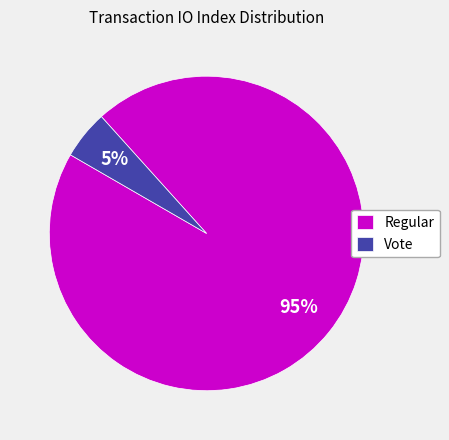

The Vote slice represents 1% of the pie. True or false?

False